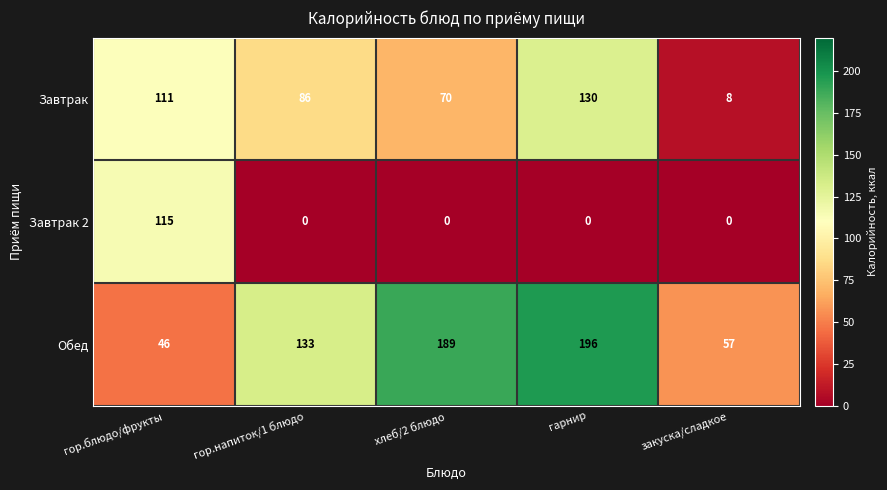

At which category is the sum across all series the highest?

гарнир